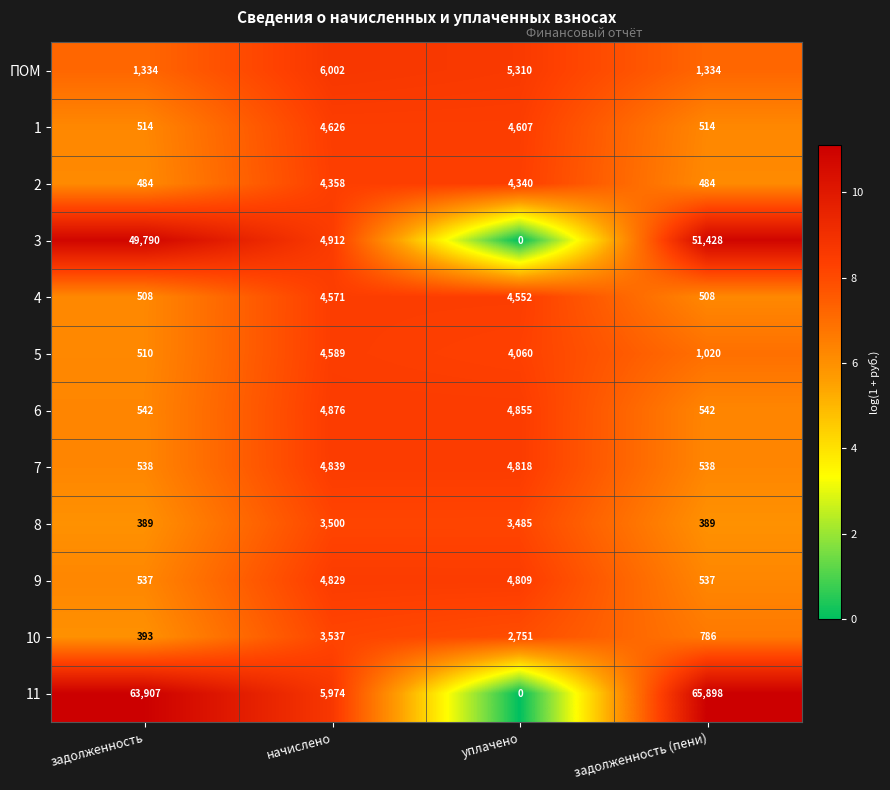

Between задолженность and задолженность (пени), which series saw the biggest shift?

11